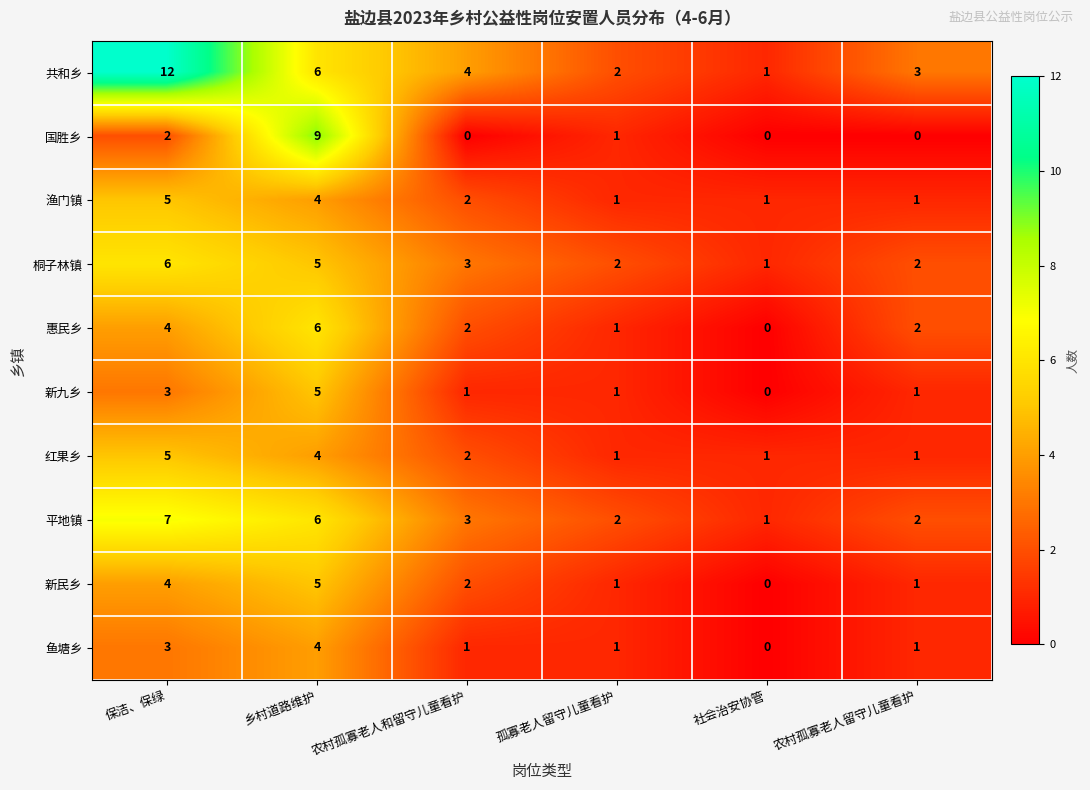

How many positive values does the 惠民乡 series have?

5